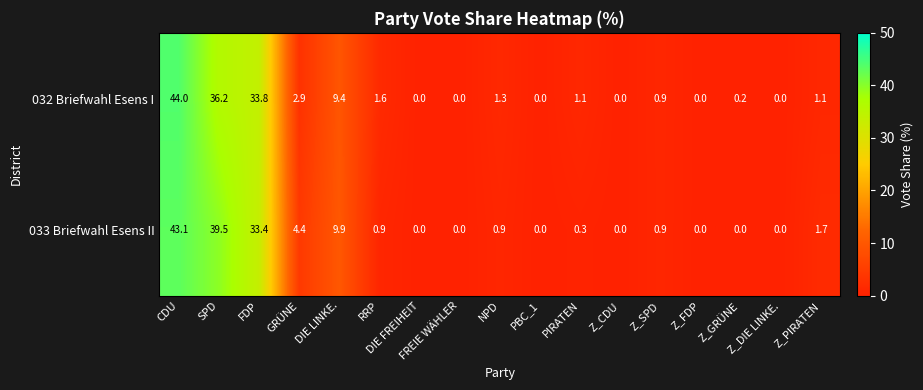

How many positive values does the 033 Briefwahl Esens II series have?

10